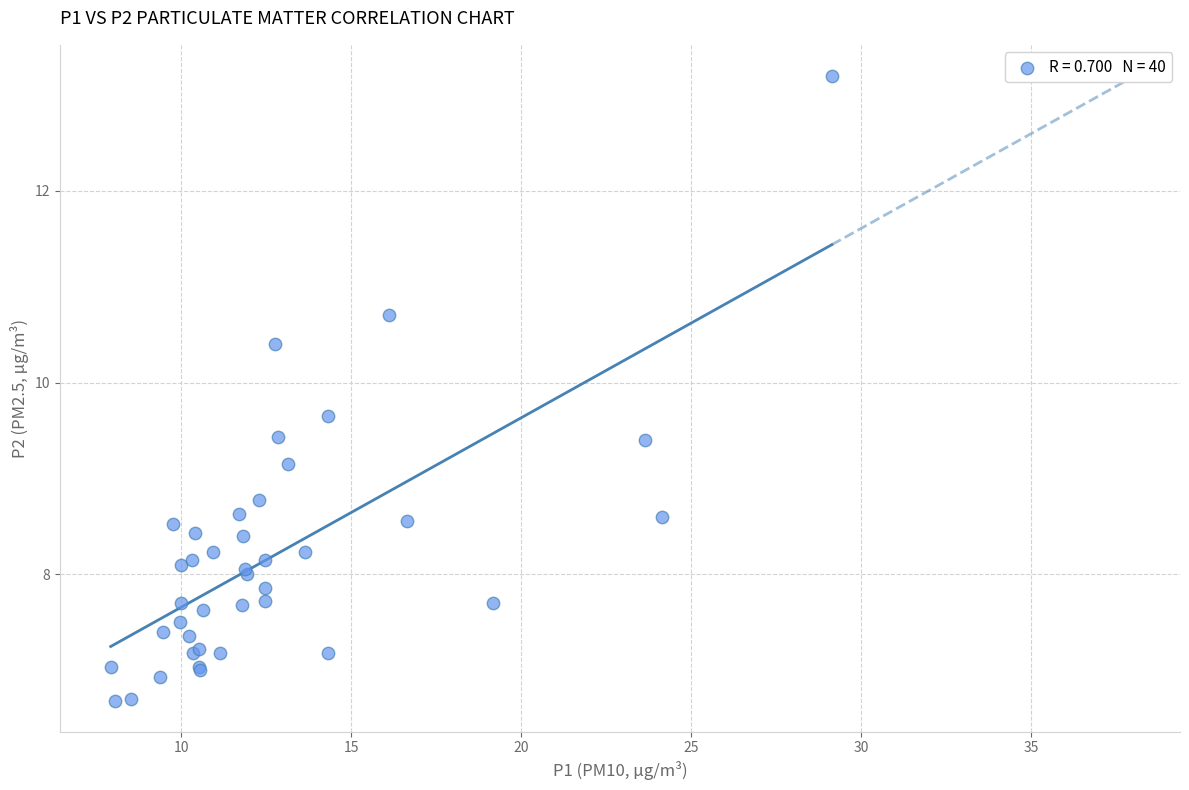

What Y value in the scatter plot is closest to 9?

9.2